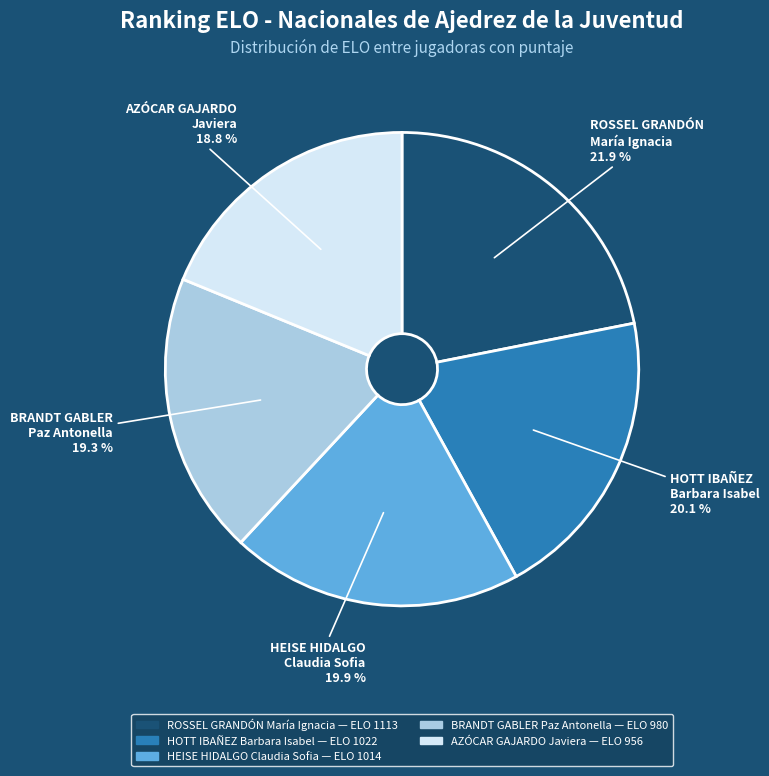

To the nearest percent, what portion does HOTT IBAÑEZ Barbara Isabel represent?

20%